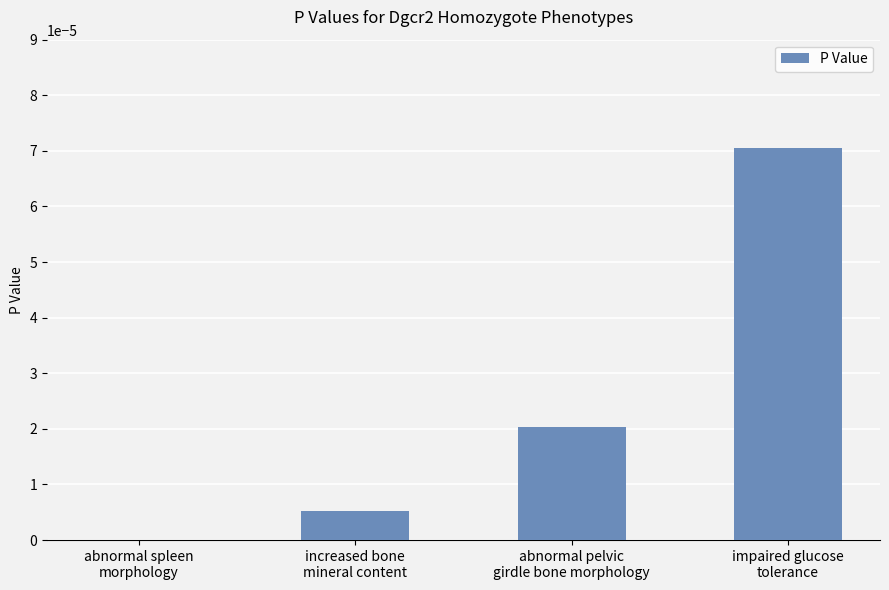

Count the number of data series in this chart.

1